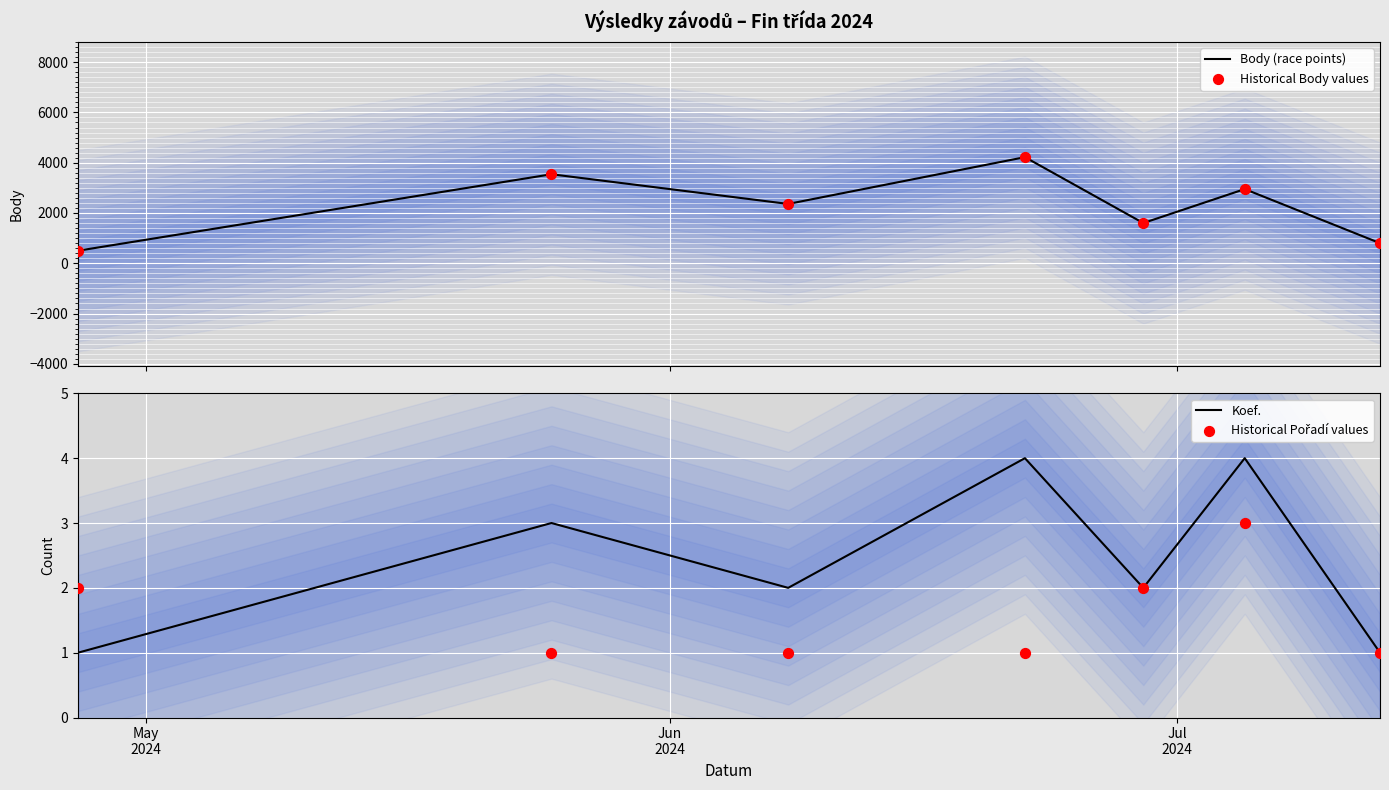

Which series has the largest total across all categories?

Body (race points)